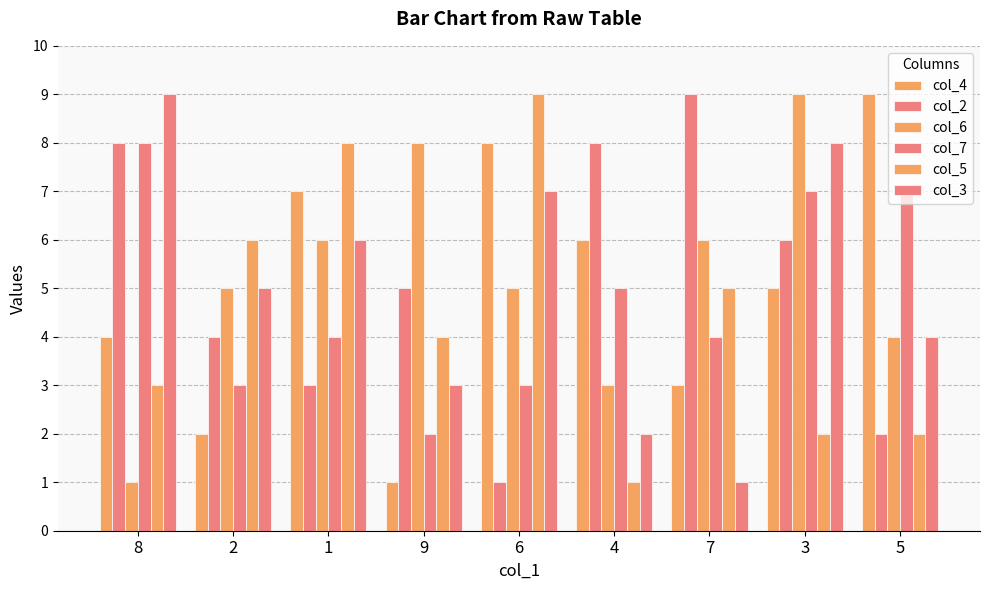

How many bars are there in total?

54